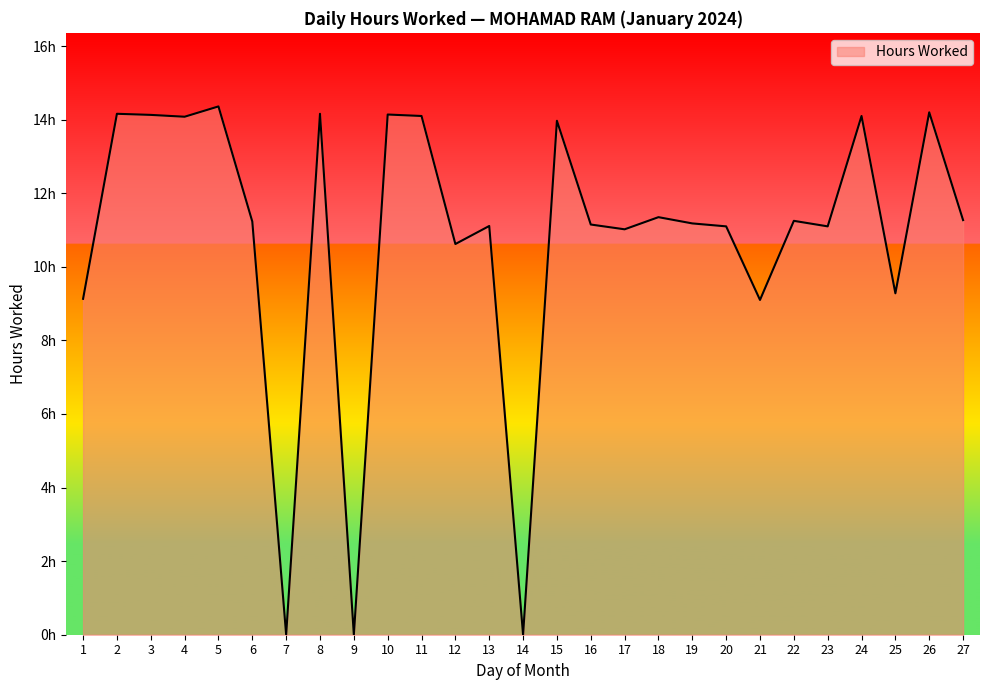

Reading left to right, extract all data points from this chart.

9.1	14.2	14.1	14.1	14.4	11.2	0.0	14.2	0.0	14.1	14.1	10.6	11.1	0.0	14.0	11.2	11.0	11.3	11.2	11.1	9.1	11.2	11.1	14.1	9.3	14.2	11.3